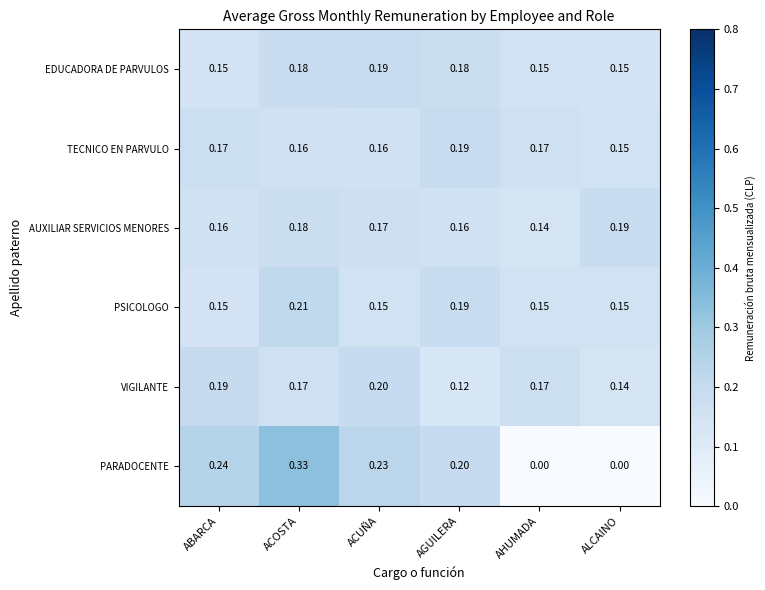

Where is AUXILIAR SERVICIOS MENORES nearest to the value 0?

AHUMADA